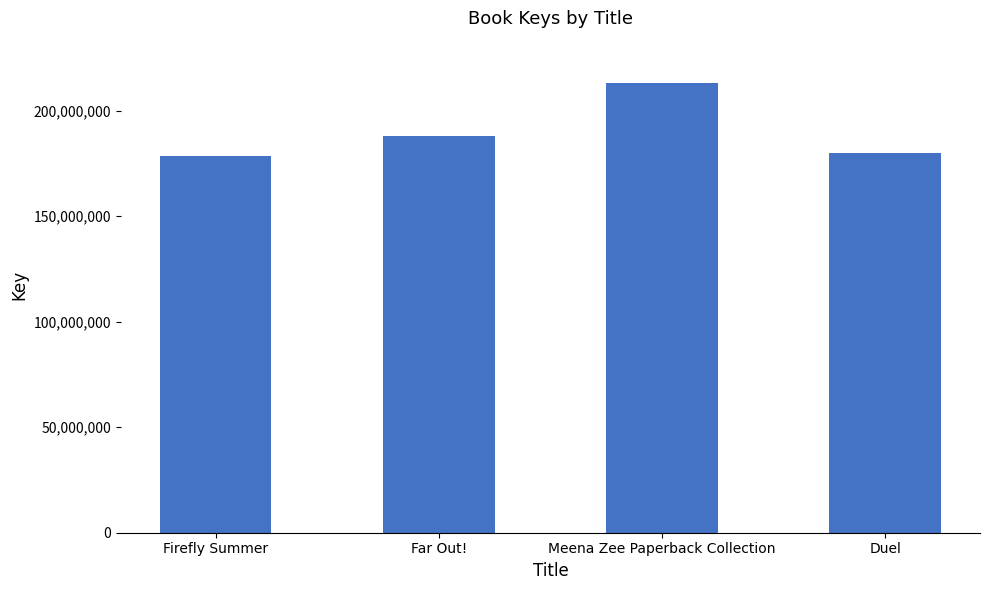

At which category does the chart reach its peak across all series?

Meena Zee Paperback Collection